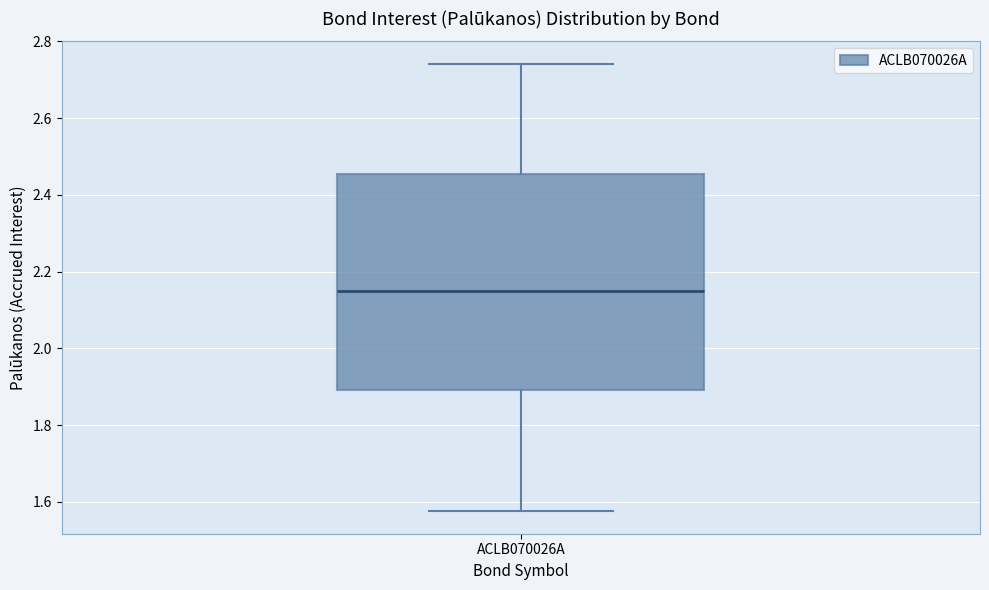

Read this box plot against the y-axis: the position of the median line, the range covered by the box, and the ends of both whiskers. The values are not printed on the chart, so give them approximately, as read against the axis.

median 2.14, box 1.90 to 2.46, whiskers 1.58 to 2.74